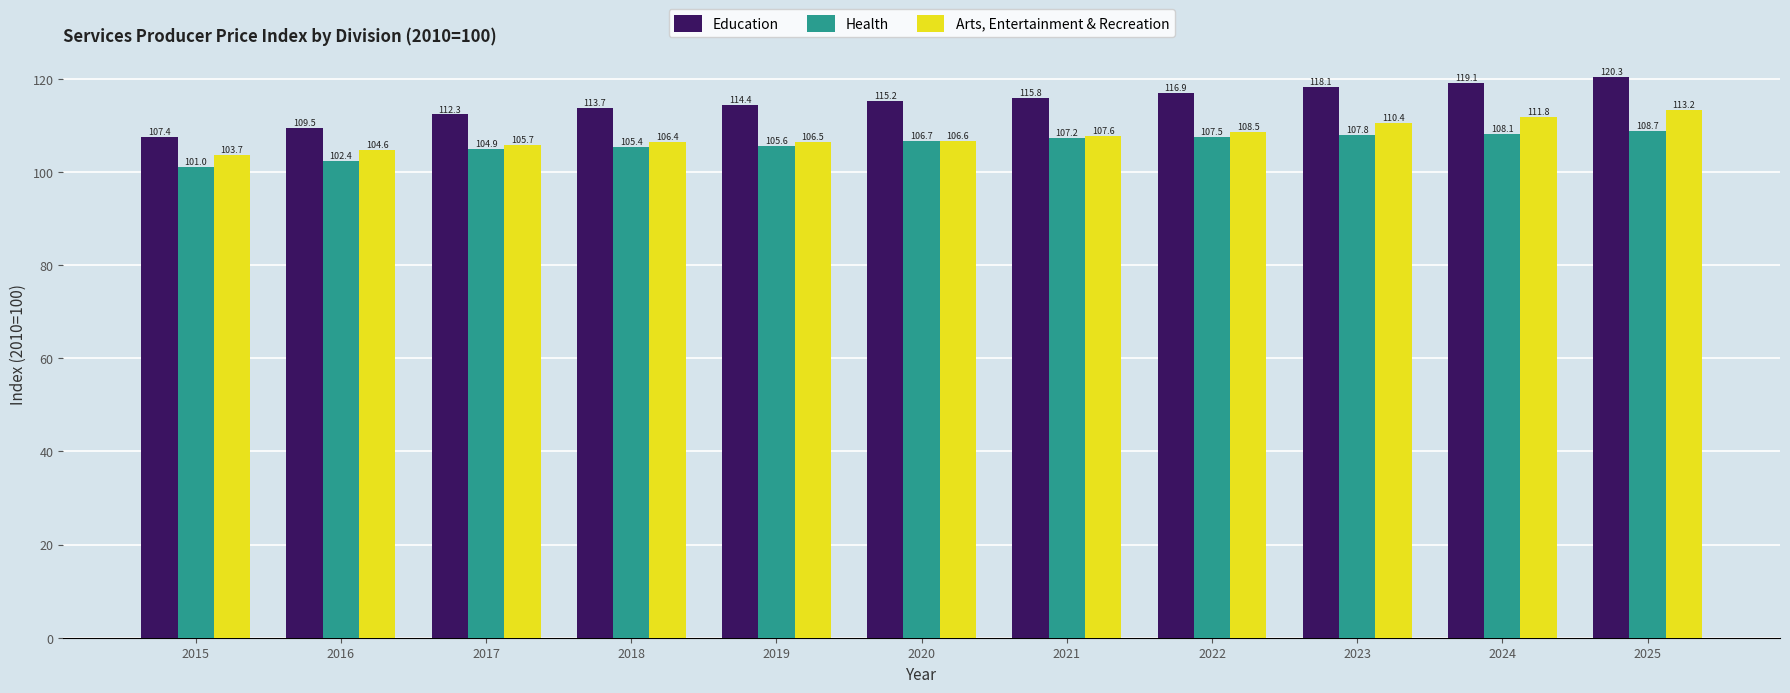

The value of Arts, Entertainment & Recreation at 2020 is 106.6. True or false?

True